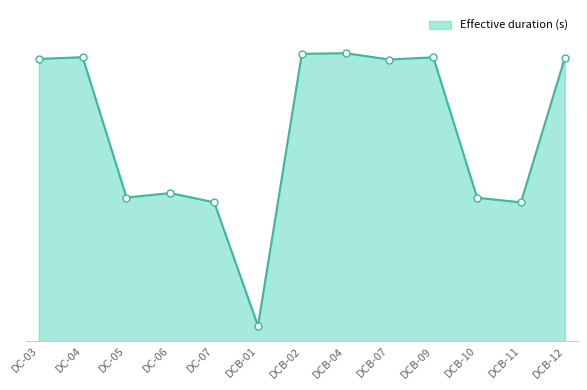

Approximately how many times larger is the value at DCB-09 compared to DC-07?

2.0